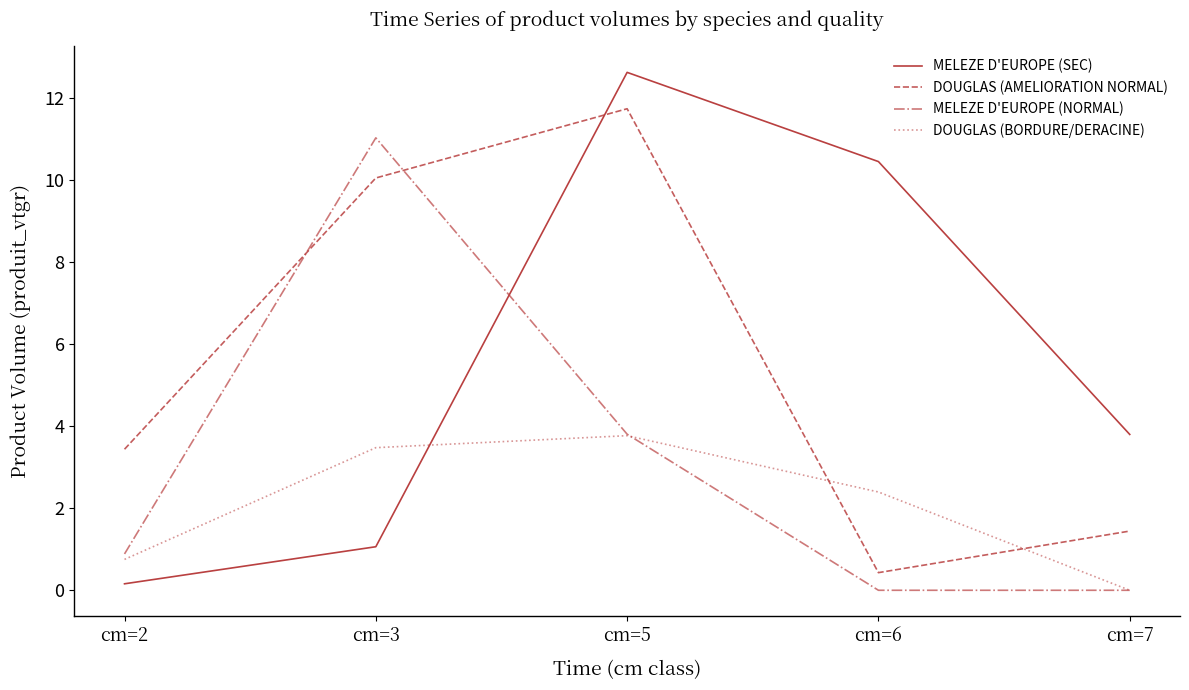

What are all the series names shown in the legend?

MELEZE D'EUROPE (SEC), DOUGLAS (AMELIORATION NORMAL), MELEZE D'EUROPE (NORMAL), DOUGLAS (BORDURE/DERACINE)